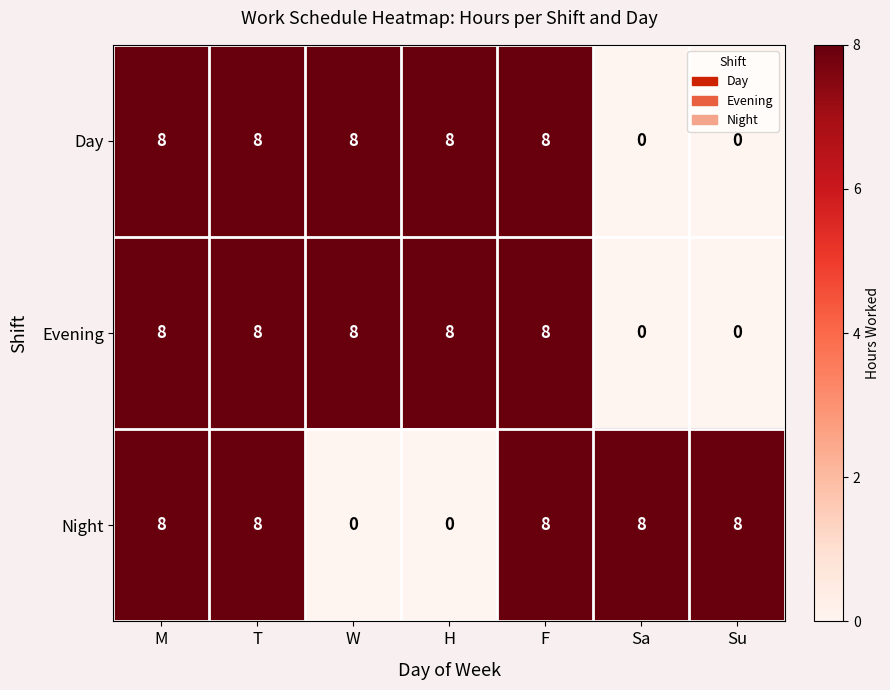

The Night series shows 8 at Sa. True or false?

True